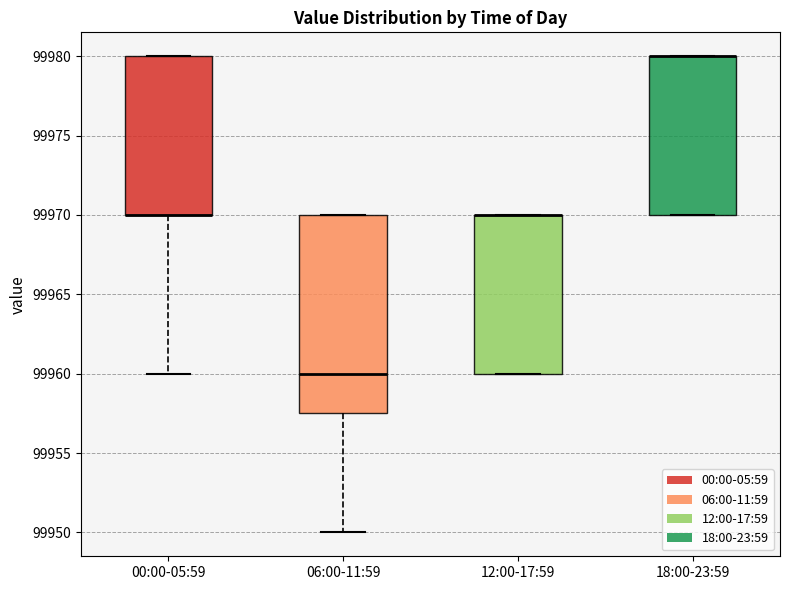

Where is the lower edge of the box for 12:00-17:59 on the y-axis? The values are not printed on the chart, so give them approximately, as read against the axis.

99960.0